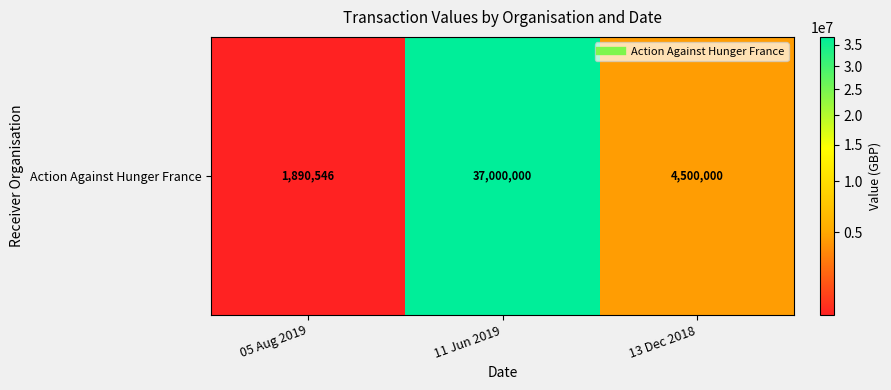

Reading left to right, what are all the values shown in this chart?

1890546	37000000	4500000